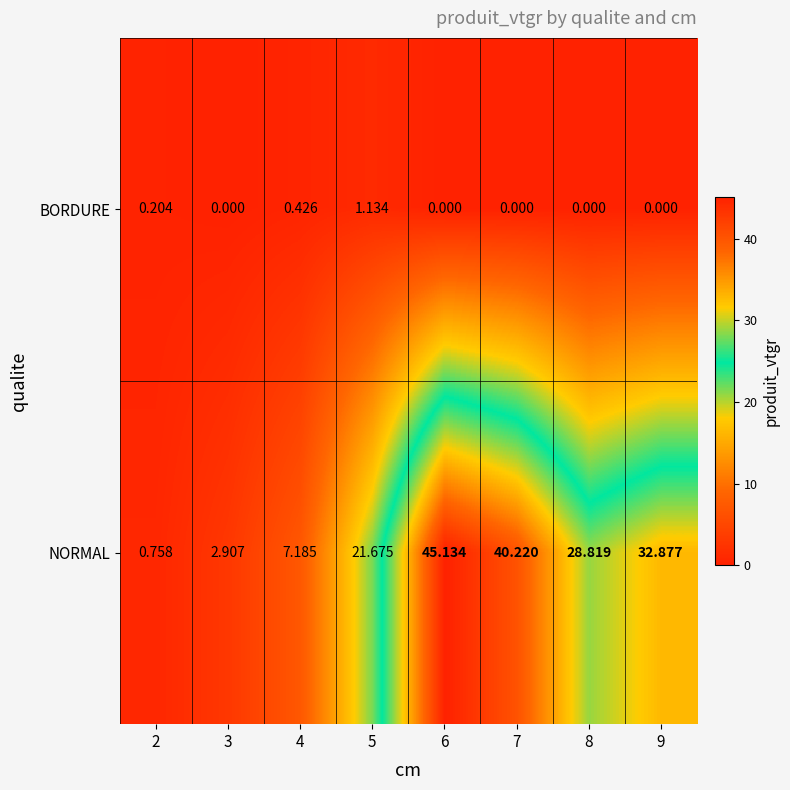

Rank the series by their average value, from highest to lowest.

NORMAL, BORDURE